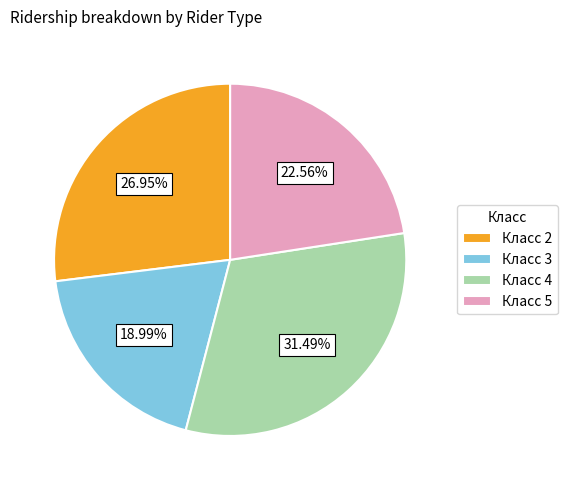

Rank the categories by value from highest to lowest.

Класс 4, Класс 2, Класс 5, Класс 3